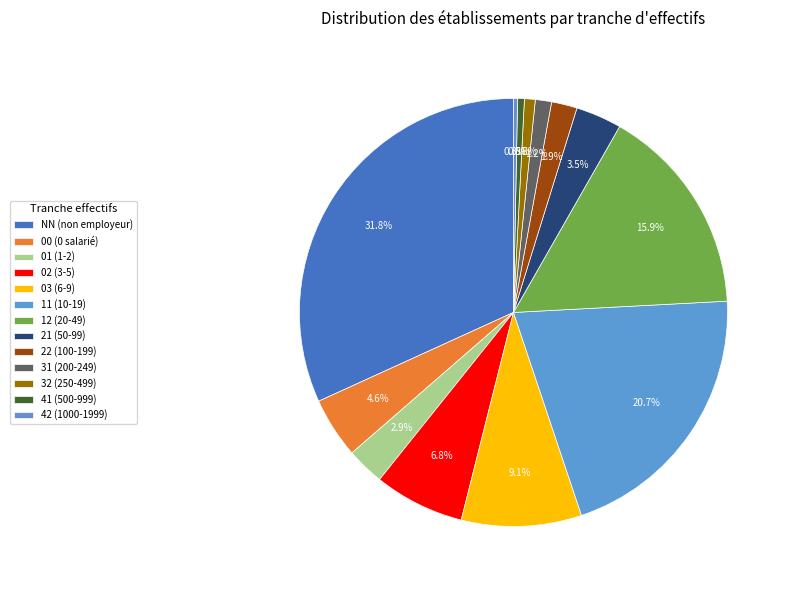

Is 32 the majority of the pie?

No